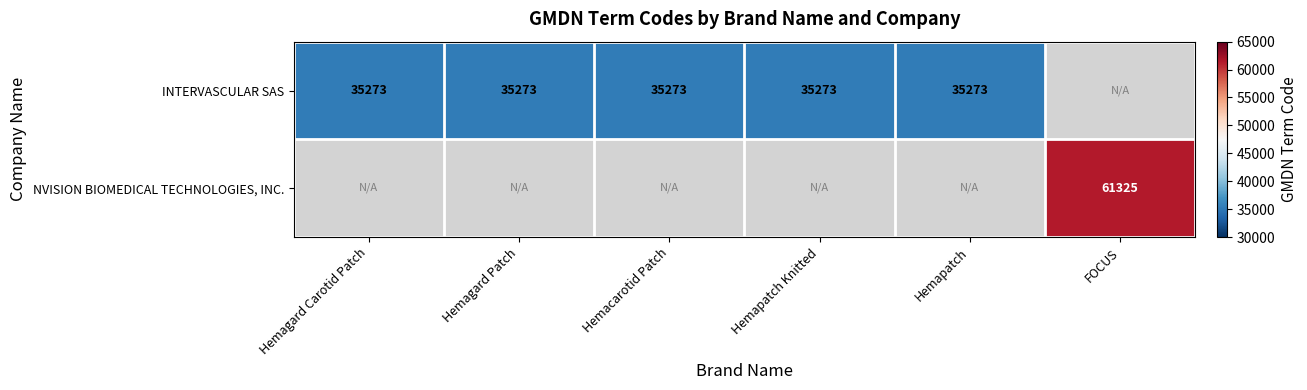

Is it true that INTERVASCULAR SAS equals 48343 at Hemapatch Knitted?

False